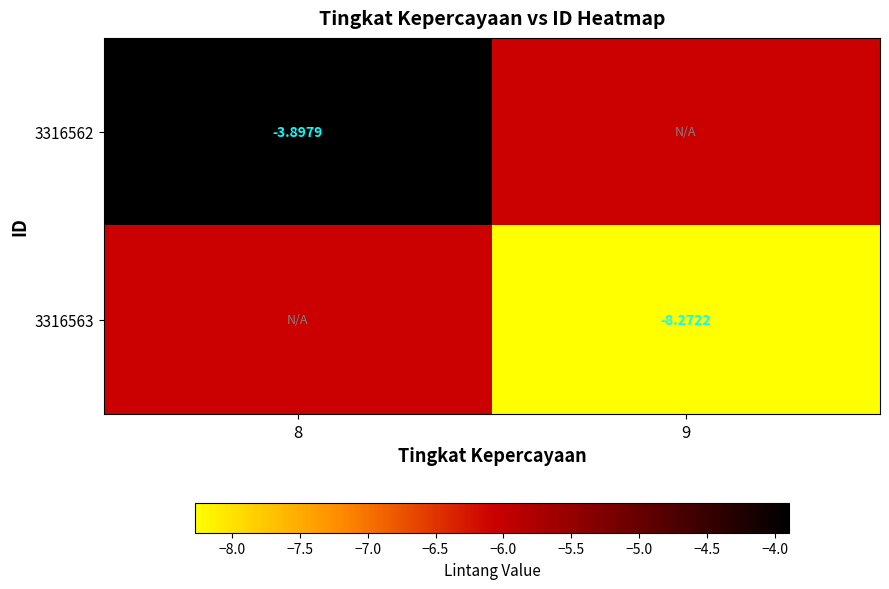

Rank the categories by 3316563 value from lowest to highest.

9, 8